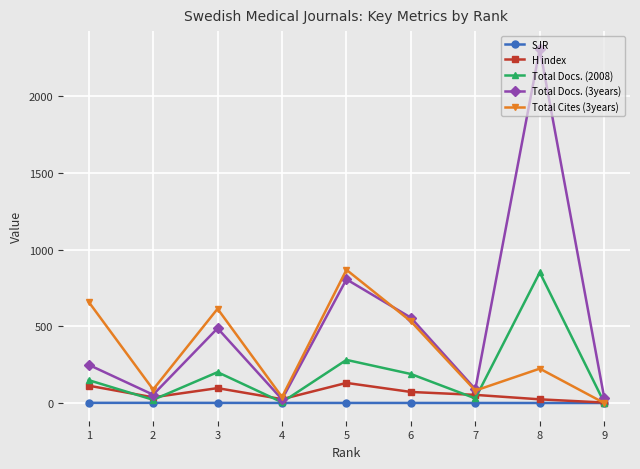

Which series has the largest total across all categories?

Total Docs. (3years)